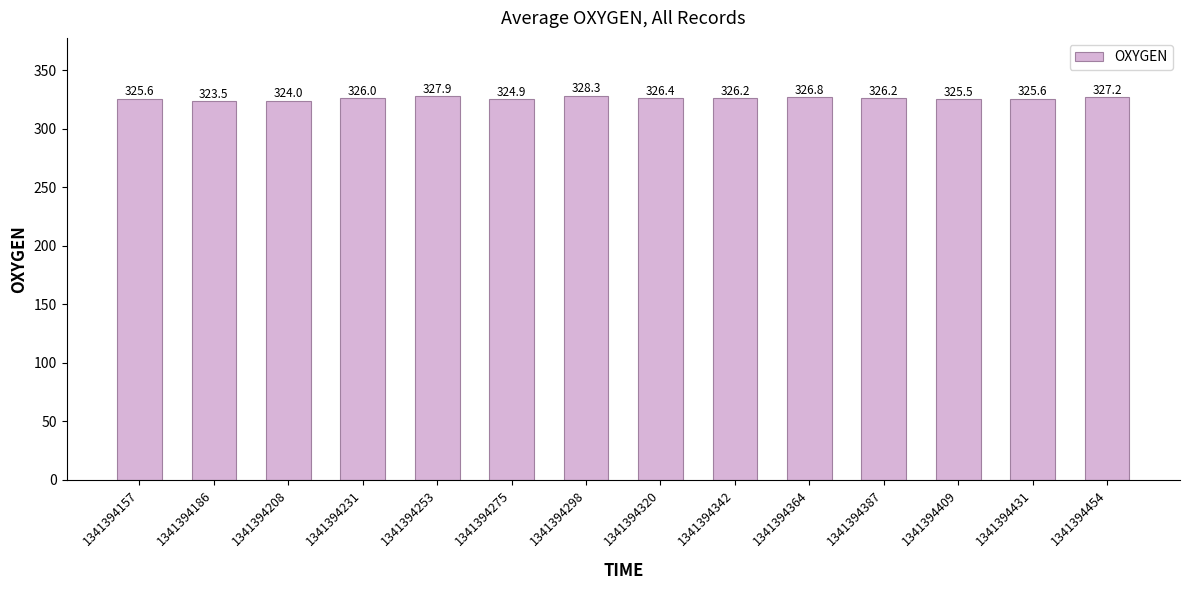

Which category has the lowest value across all series?

1341394186